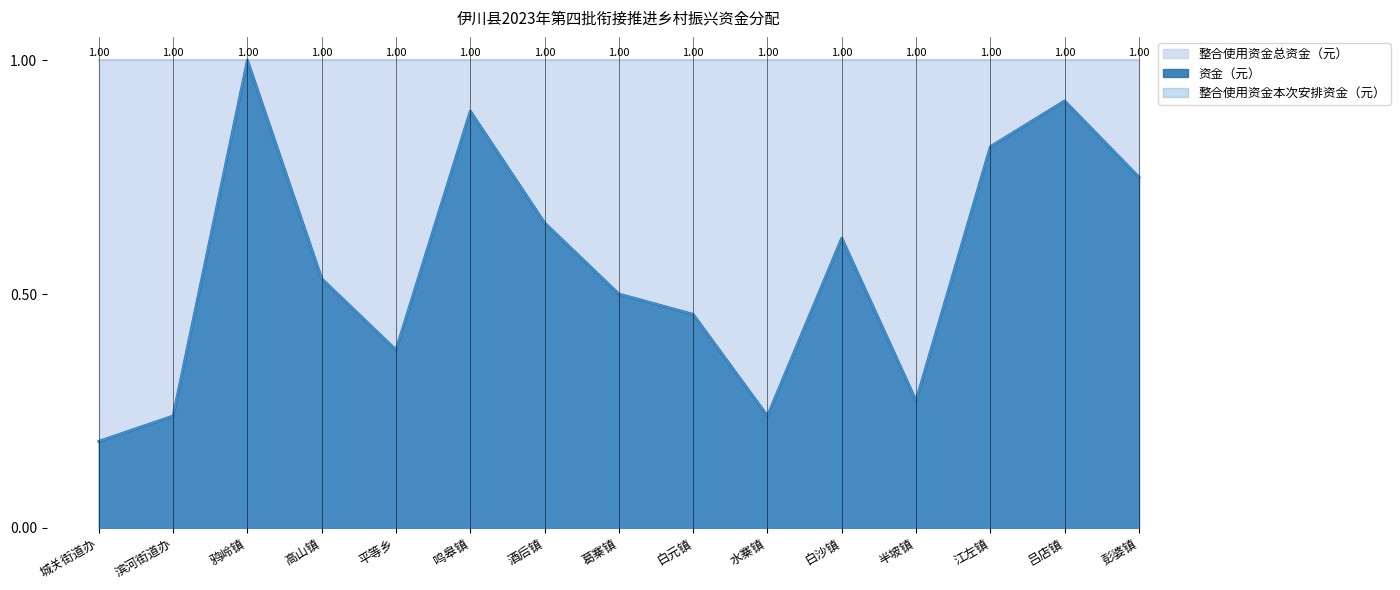

Does the chart display data point markers on the line(s)?

No